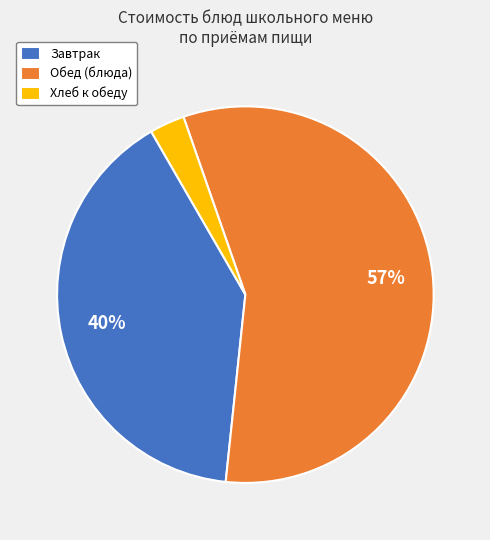

The Завтрак slice represents 27% of the pie. True or false?

False